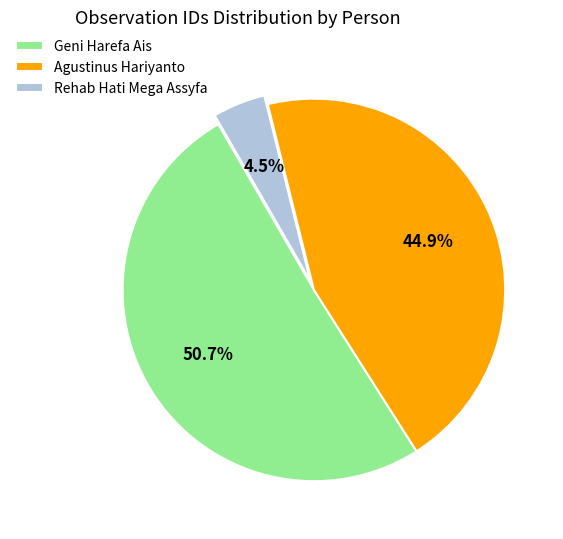

To the nearest percent, what percentage of the pie is Agustinus Hariyanto?

45%